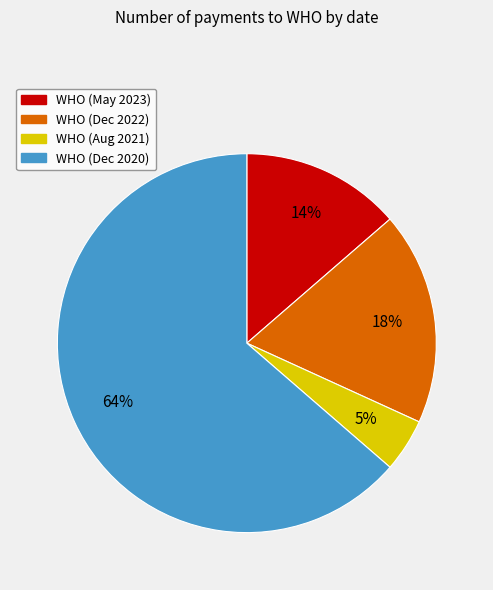

Combined, do WHO (Dec 2022) and WHO (May 2023) account for over 50%?

No